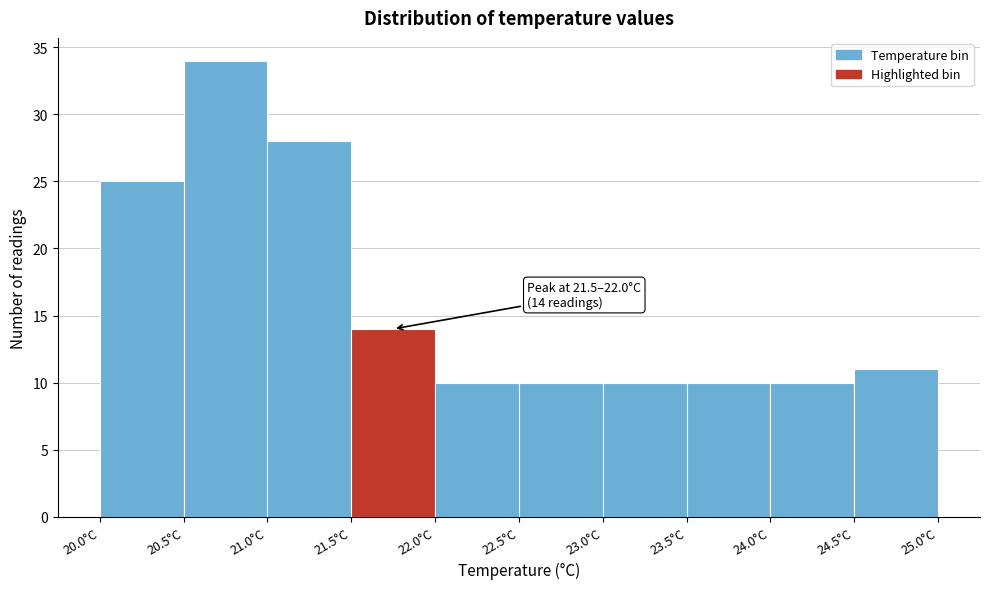

Over which range of the x-axis is the bar tallest?

20.5 to 21.0